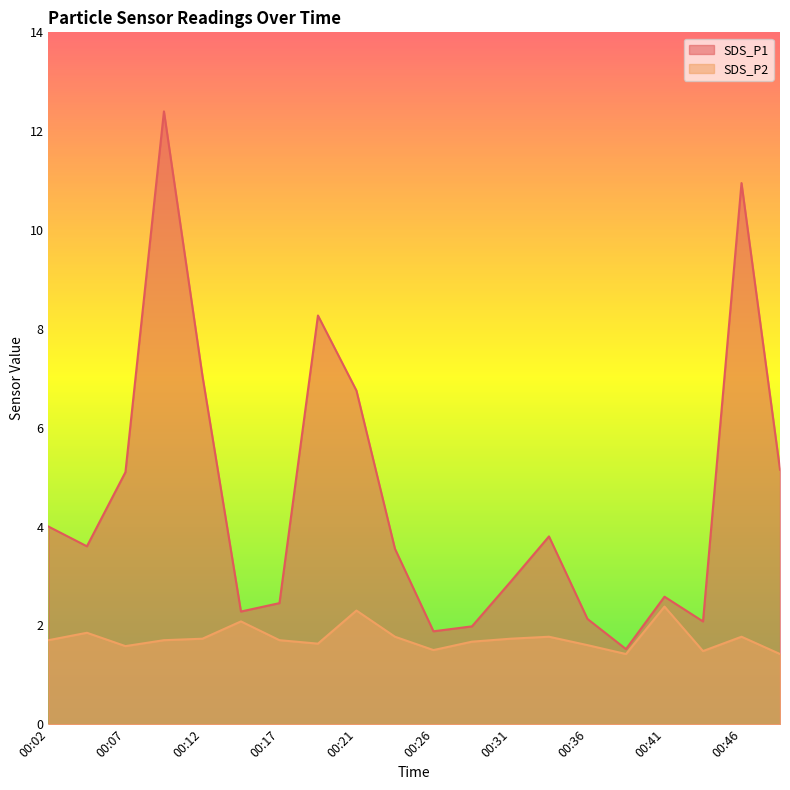

In SDS_P1, how many points are higher than both neighbors (excluding endpoints)?

5